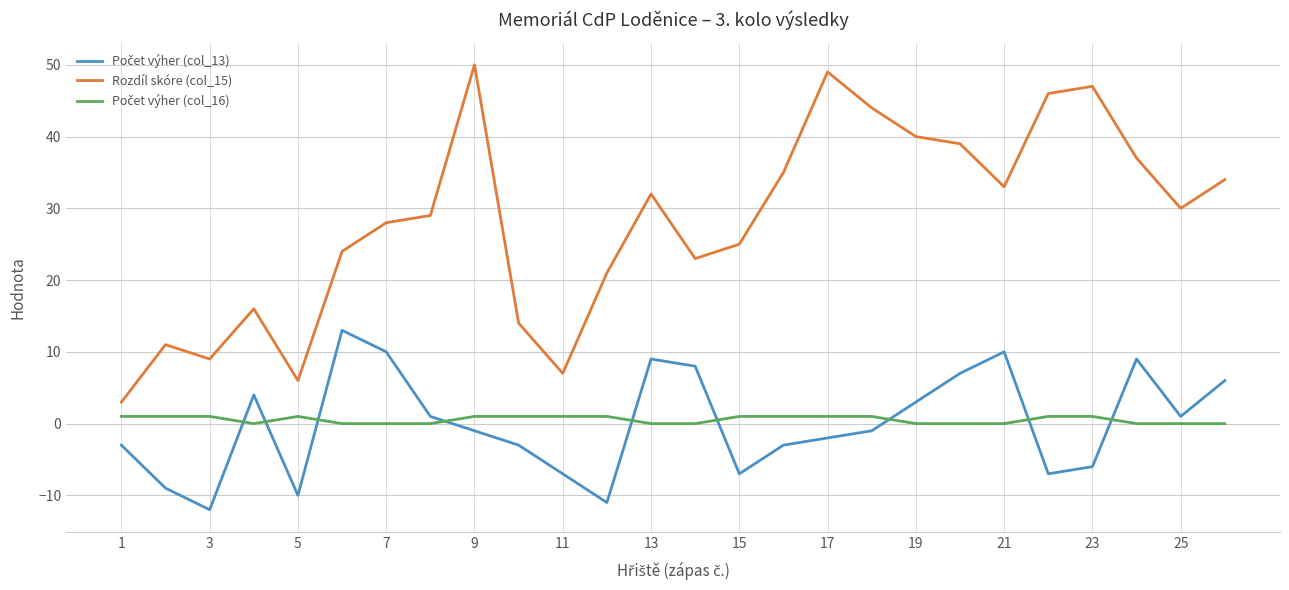

How many distinct data groups are displayed?

3